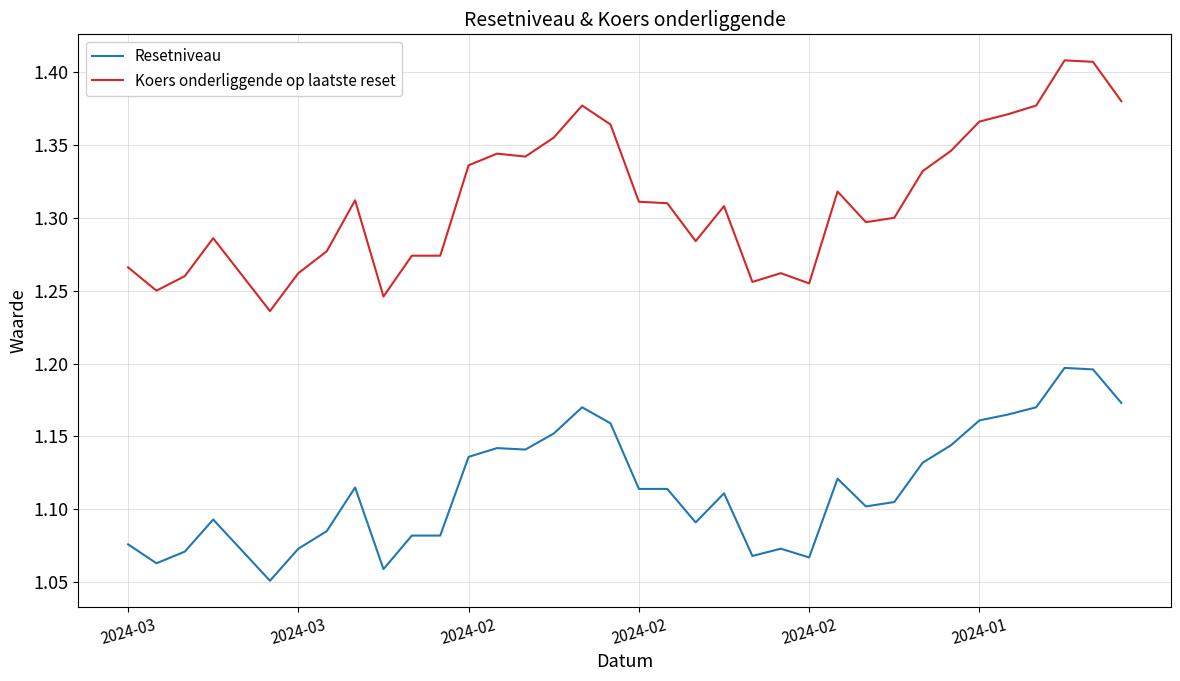

Count the number of data series in this chart.

2